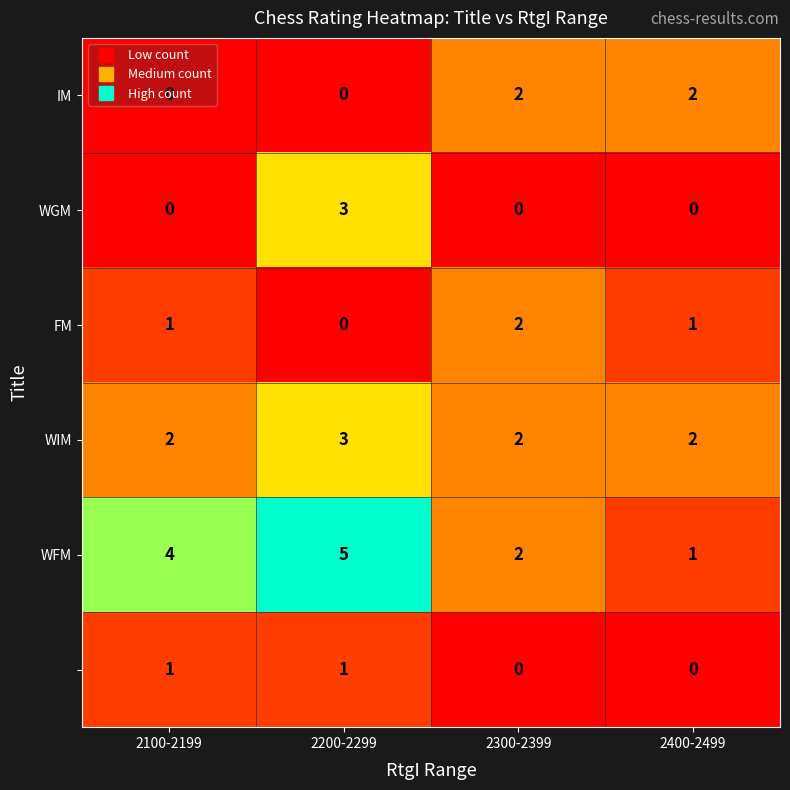

At which category is the sum across all series the highest?

2200-2299